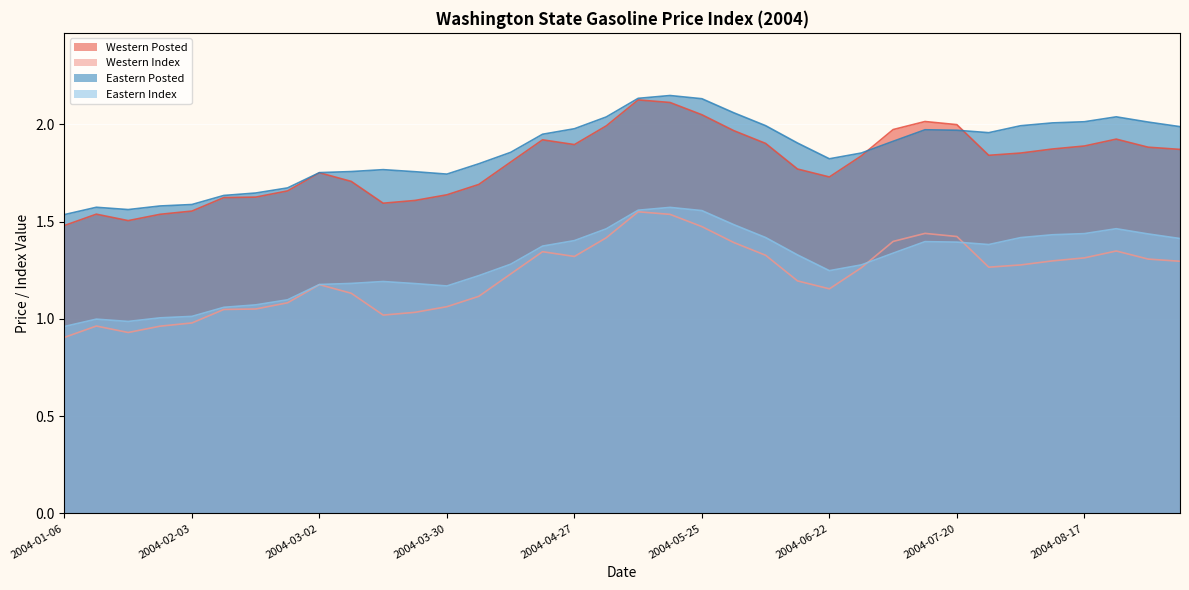

What is the value of the Eastern Index point at the 15th from the left?

1.3